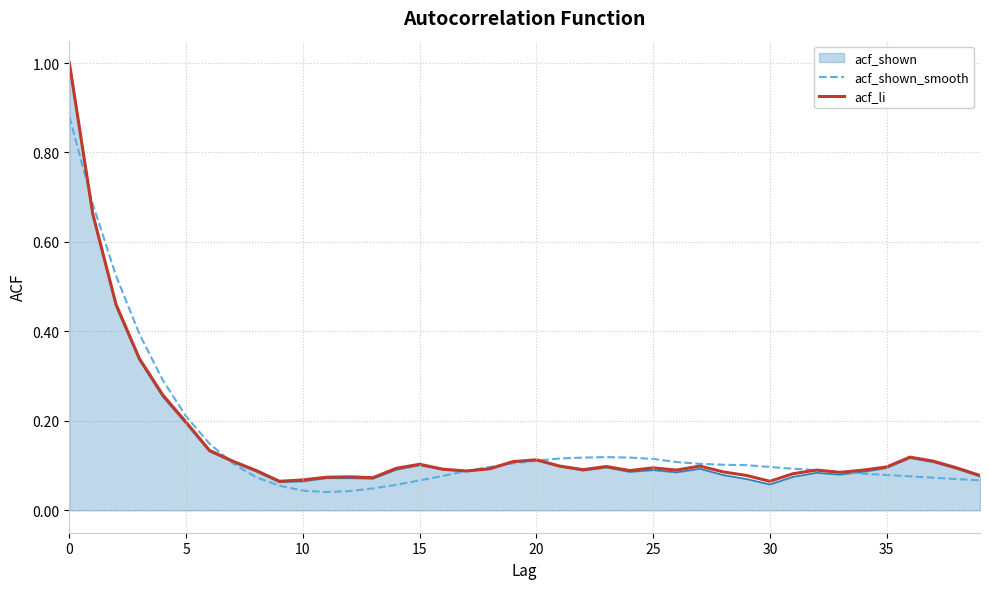

What are all the series names shown in the legend?

acf_shown, acf_shown_smooth, acf_li